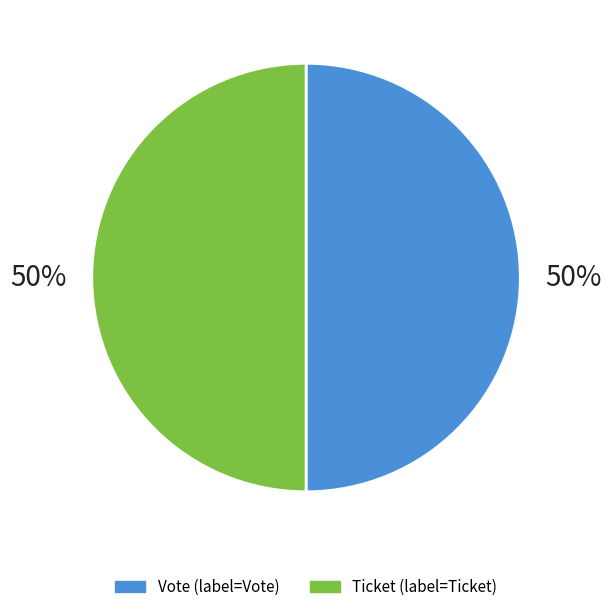

Combined, do Ticket and Vote account for over 50%?

Yes